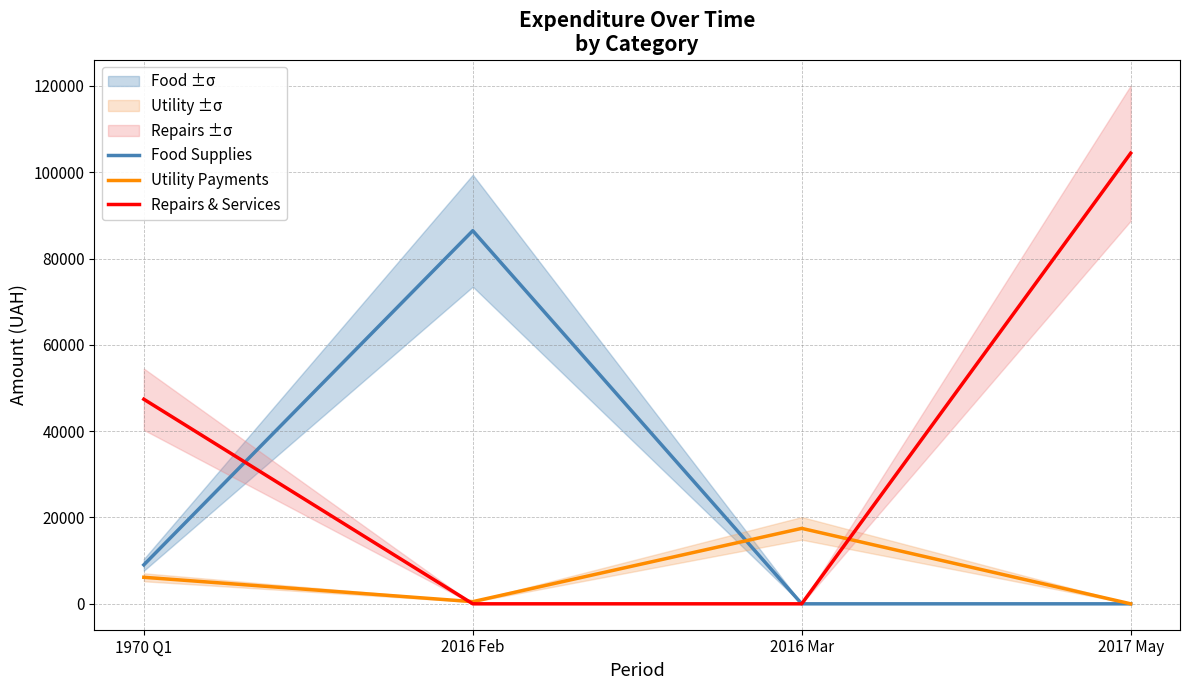

What is the average value of the Repairs & Services series?

37950.0